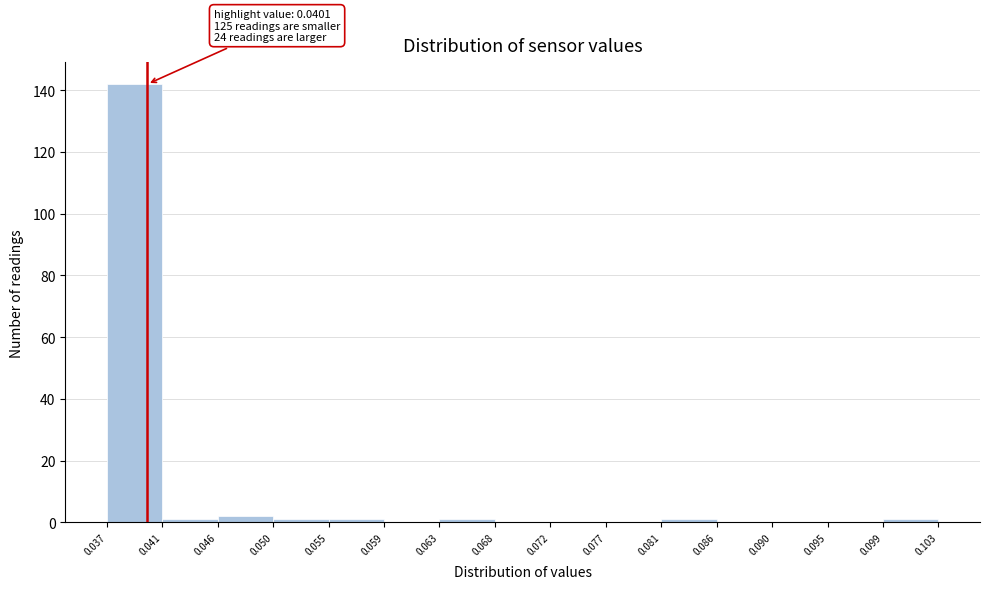

Which range on the x-axis has the tallest bar?

0.037 to 0.041